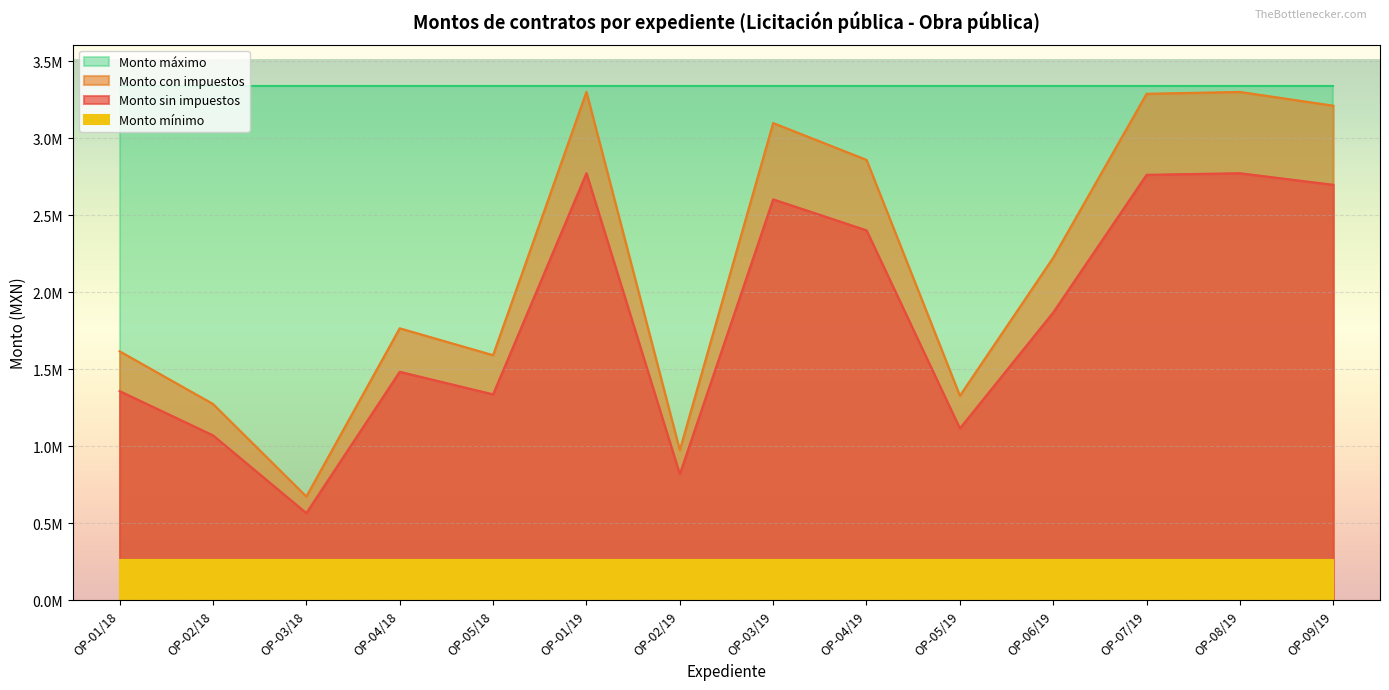

Where does the Monto con impuestos series first go above 1869250?

OP-01/19